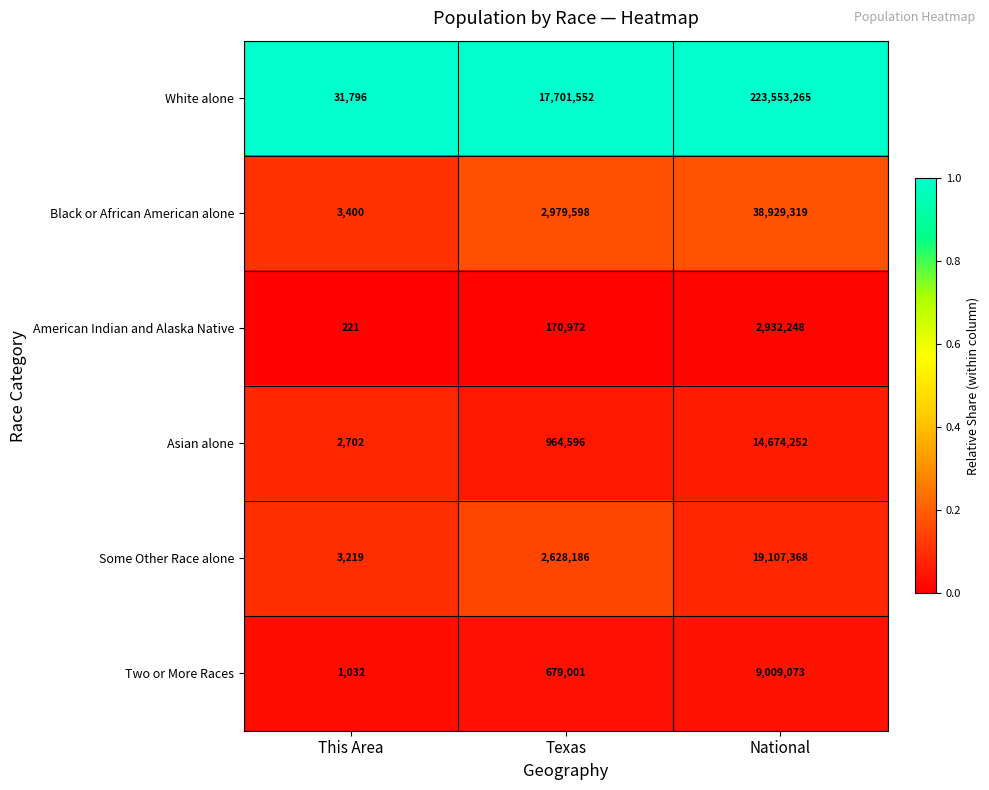

Reading left to right, what are all the values shown in this chart?

White alone: 31796	17701552	223553265
Black or African American alone: 3400	2979598	38929319
American Indian and Alaska Native: 221	170972	2932248
Asian alone: 2702	964596	14674252
Some Other Race alone: 3219	2628186	19107368
Two or More Races: 1032	679001	9009073